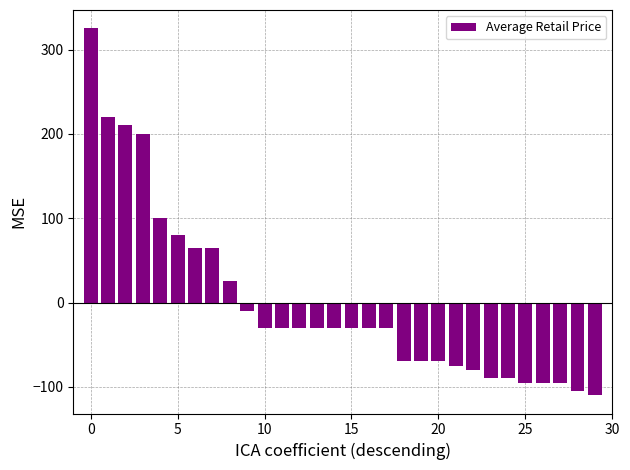

What is the difference between the second highest and minimum values?

330.0